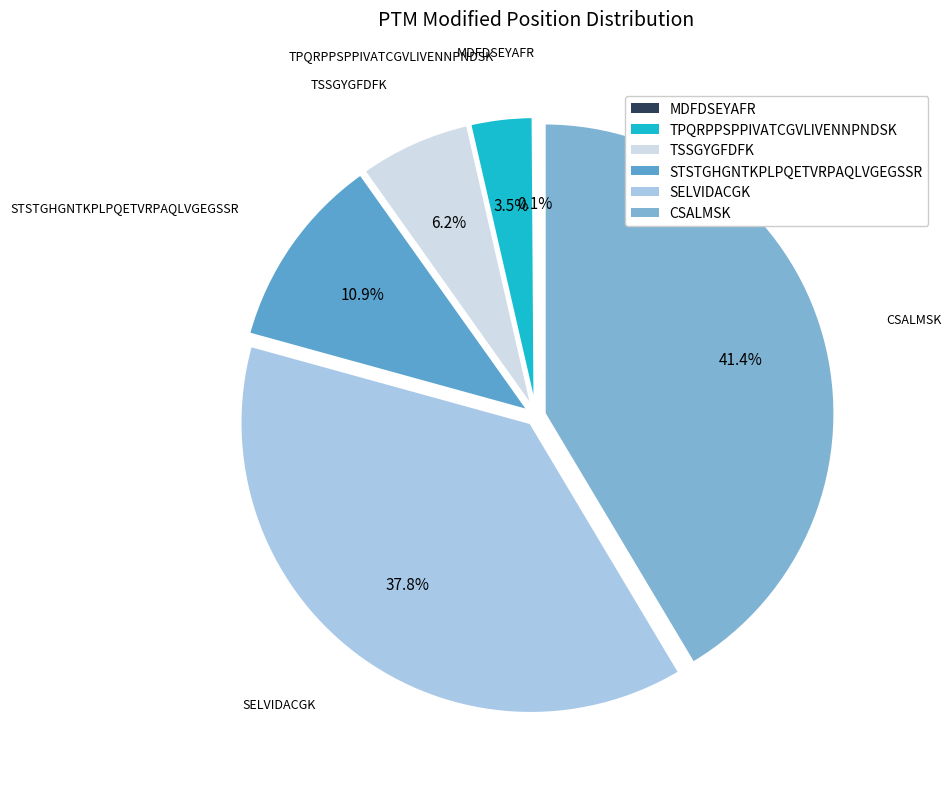

Which slice is the largest?

CSALMSK